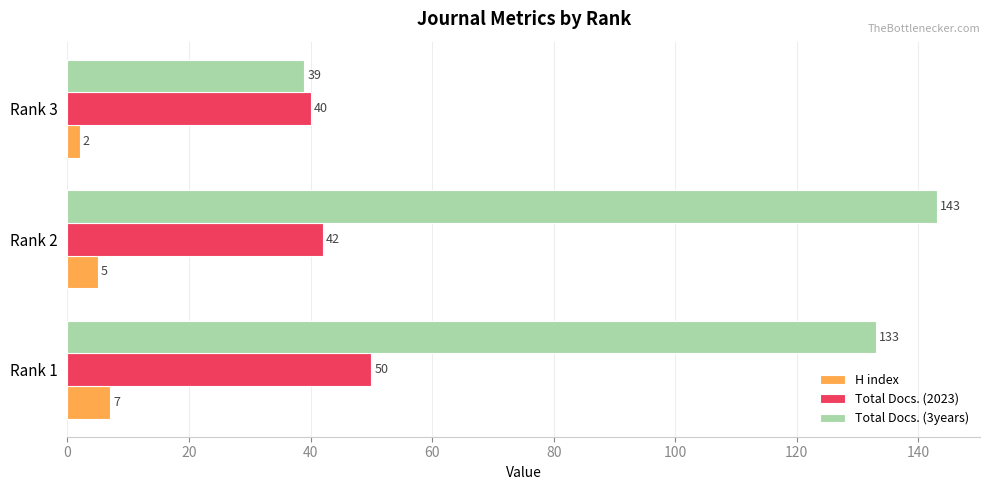

What is the maximum value shown in the chart?

143